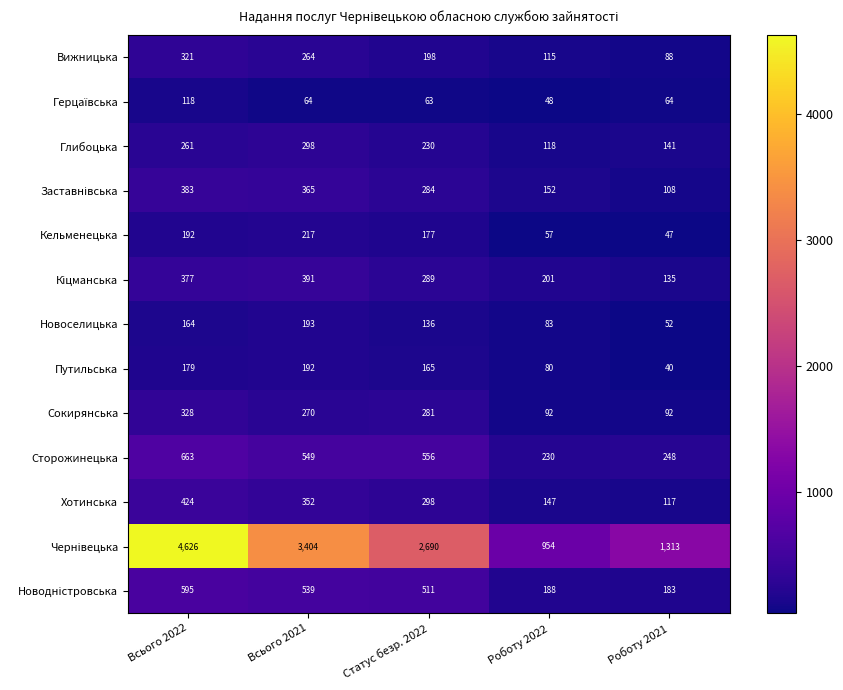

List the labels in order of Сторожинецька value, smallest first.

Роботу 2022, Роботу 2021, Всього 2021, Статус безр. 2022, Всього 2022